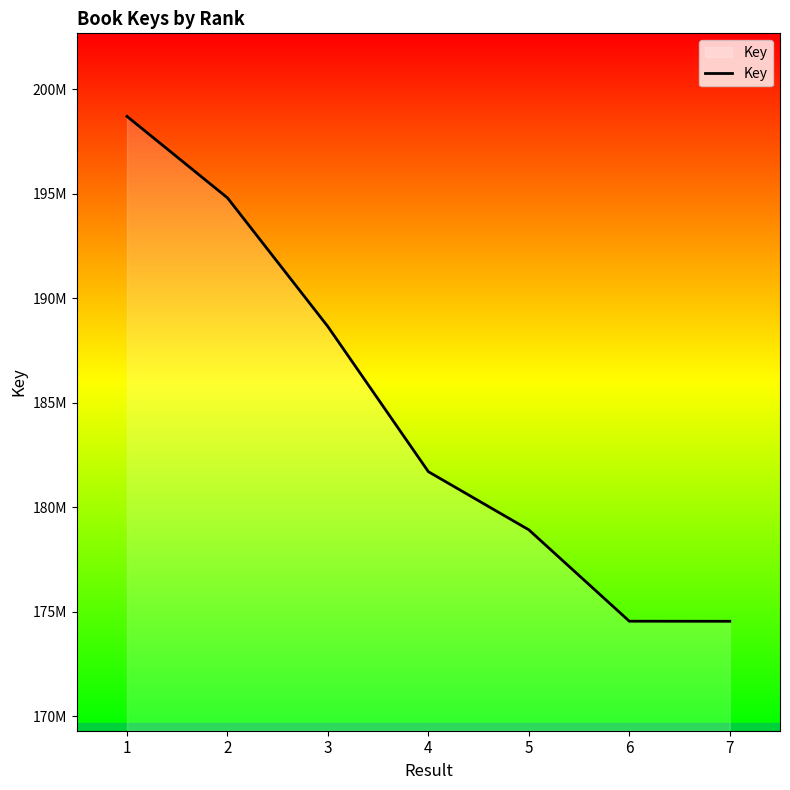

List the labels in order of value, largest first.

1, 2, 3, 4, 5, 6, 7